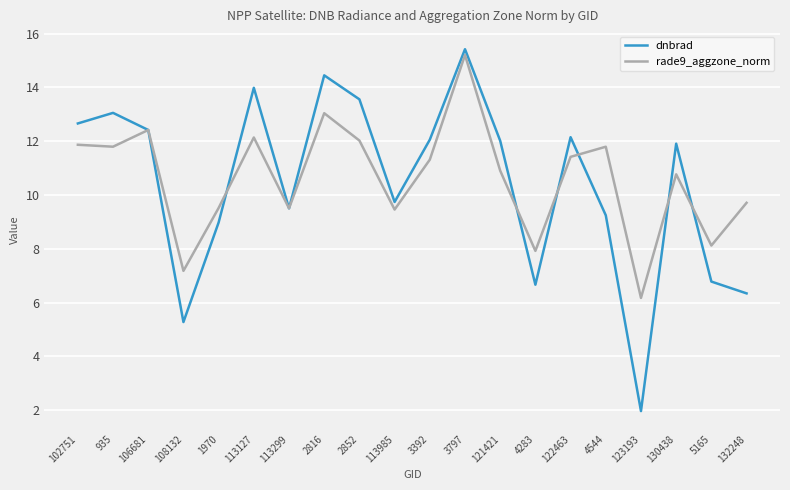

The rade9_aggzone_norm series shows 7.9 at 4283. True or false?

True